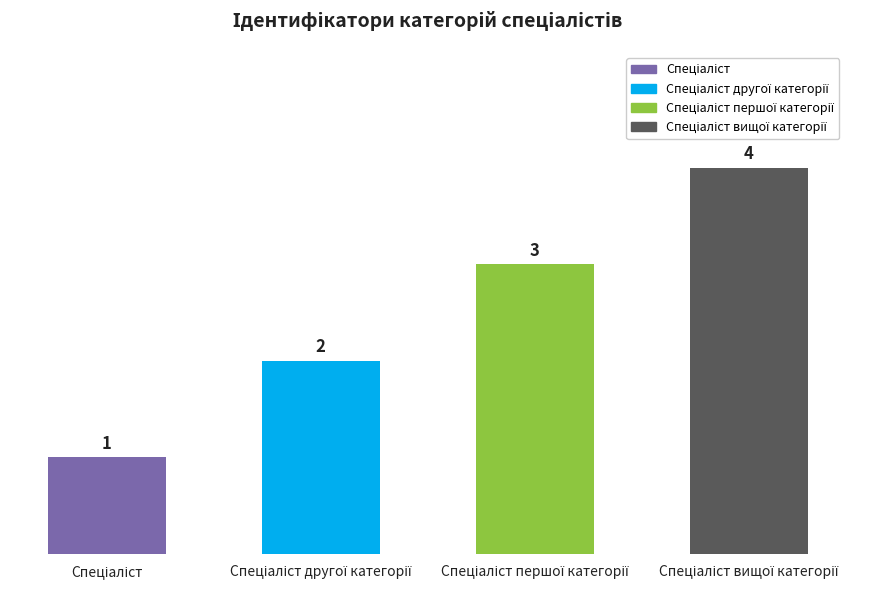

What is the sum of all values?

10